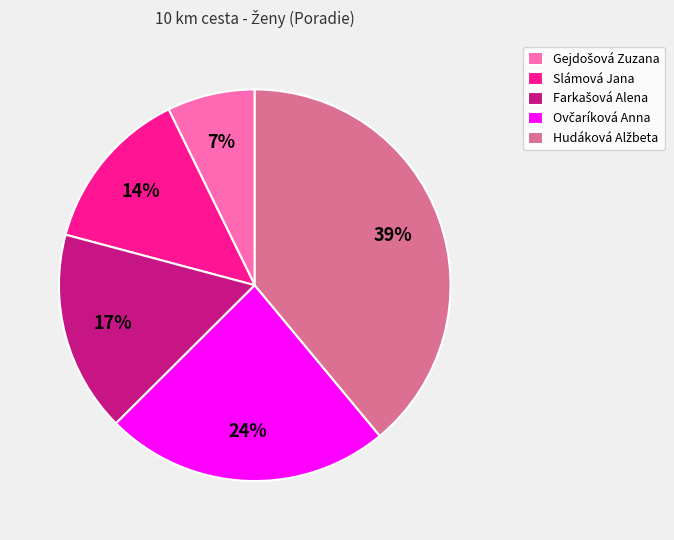

To the nearest percent, what is the average slice percentage?

20%